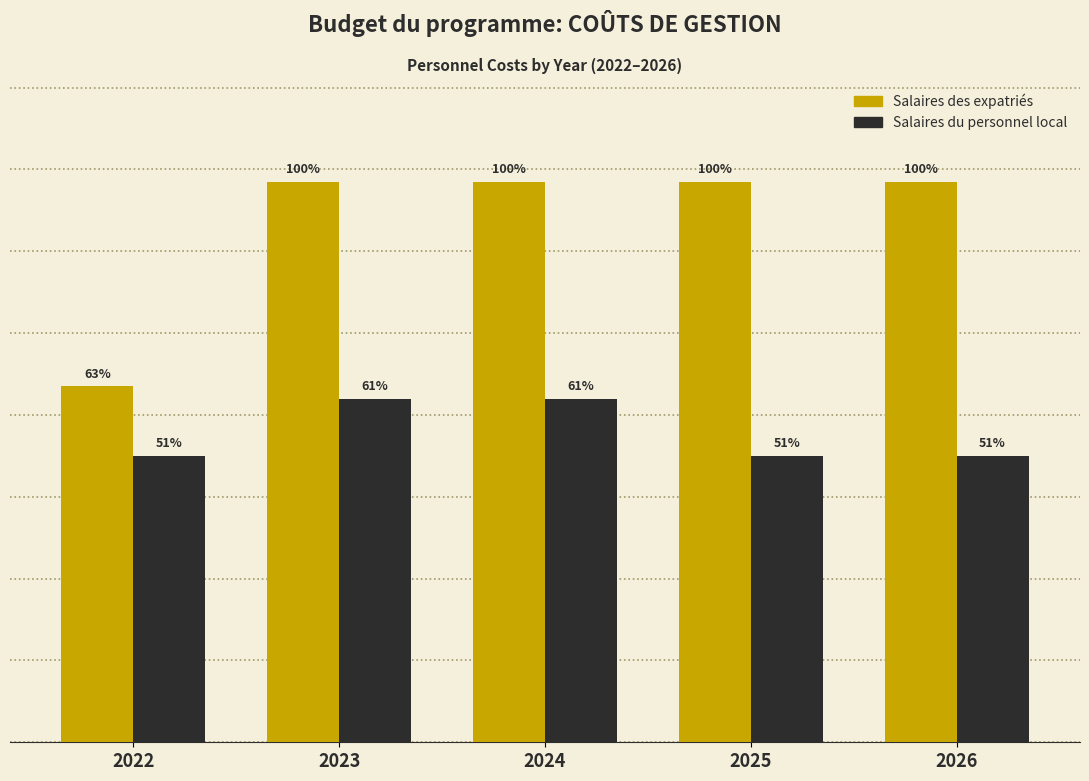

Does the chart contain any negative values?

No